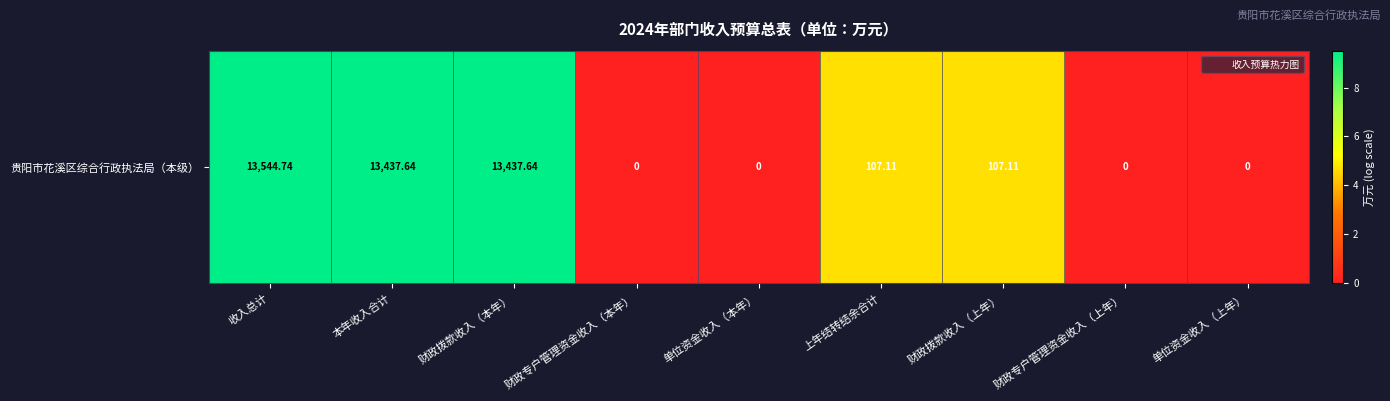

Reading left to right, list all the values displayed in this chart.

9.5	9.5	9.5	0.0	0.0	4.7	4.7	0.0	0.0